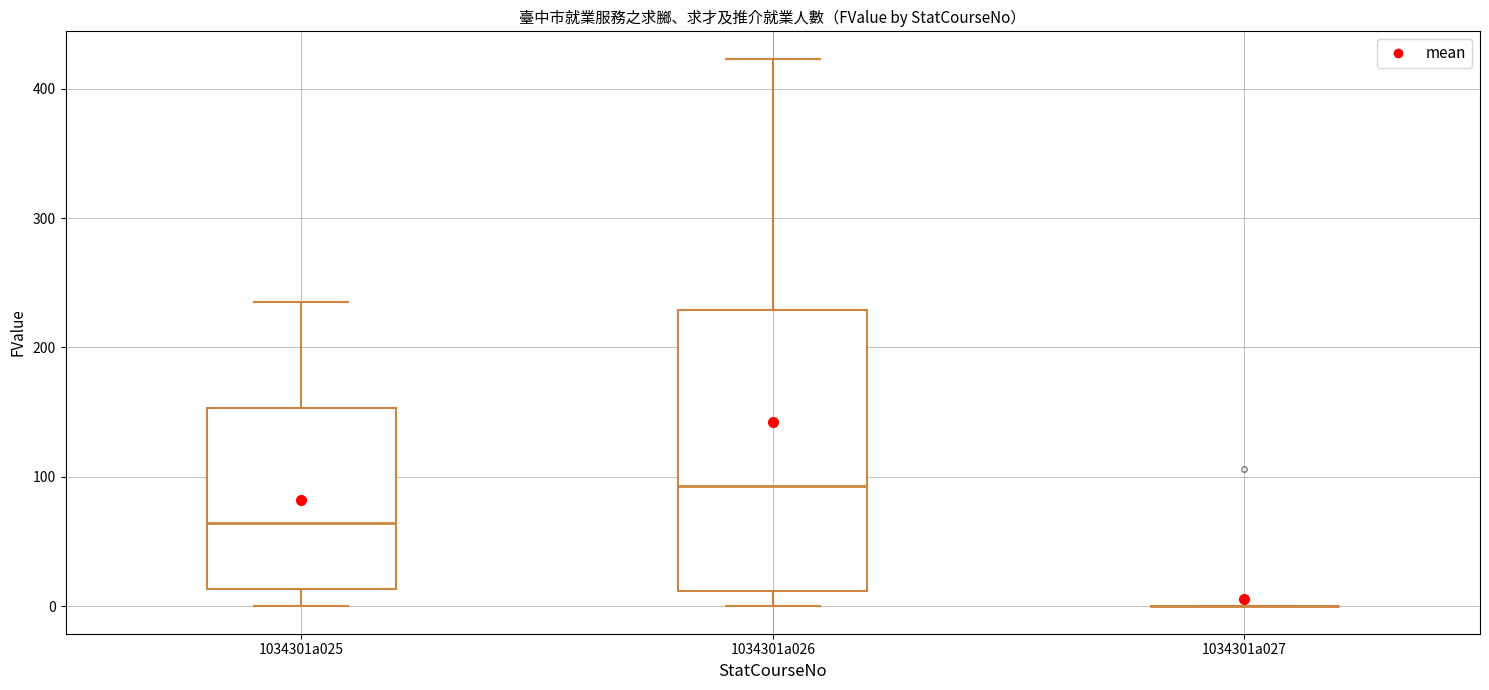

Comparing the boxes themselves (not the whiskers), which one is the tallest?

1034301a026